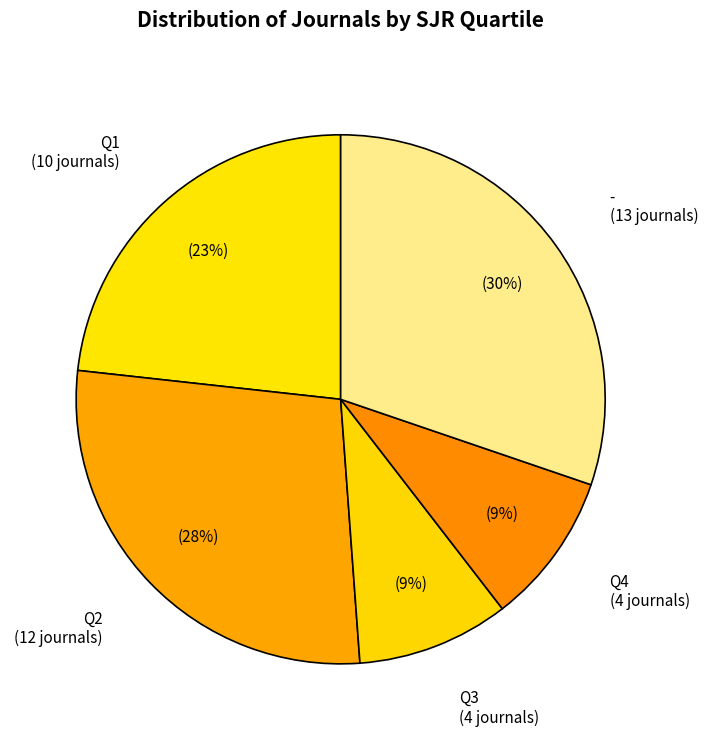

To the nearest percent, what is the difference between the Q2 and - slice percentages?

2%